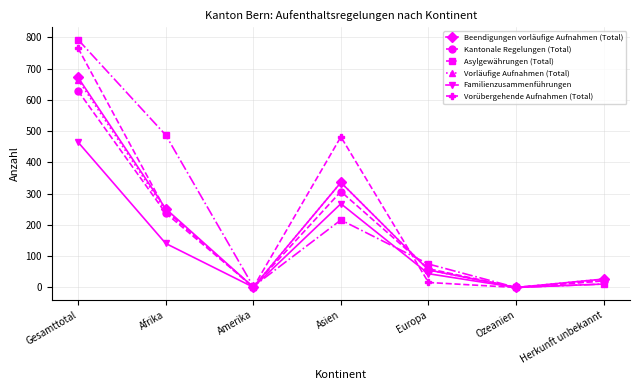

True or false: Kantonale Regelungen (Total) has a value of 15 at Europa.

False